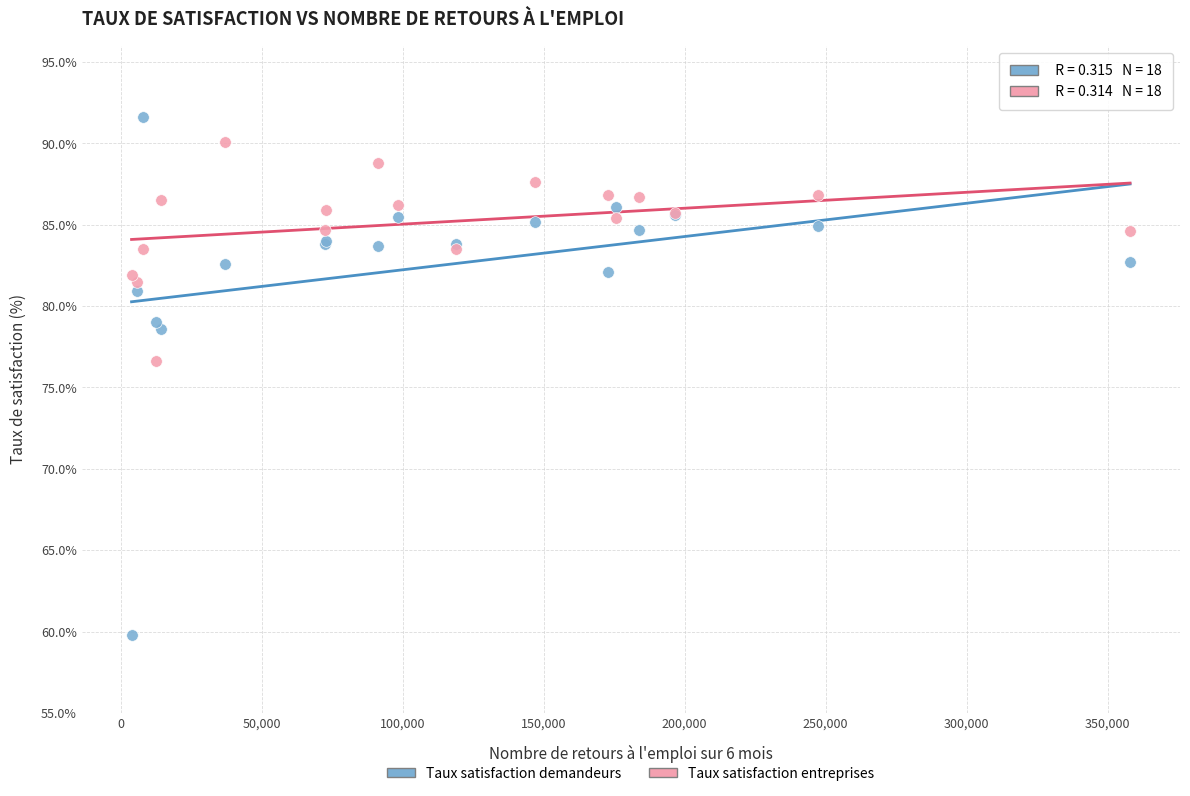

Across all series, what Y value is closest to 75?

76.6